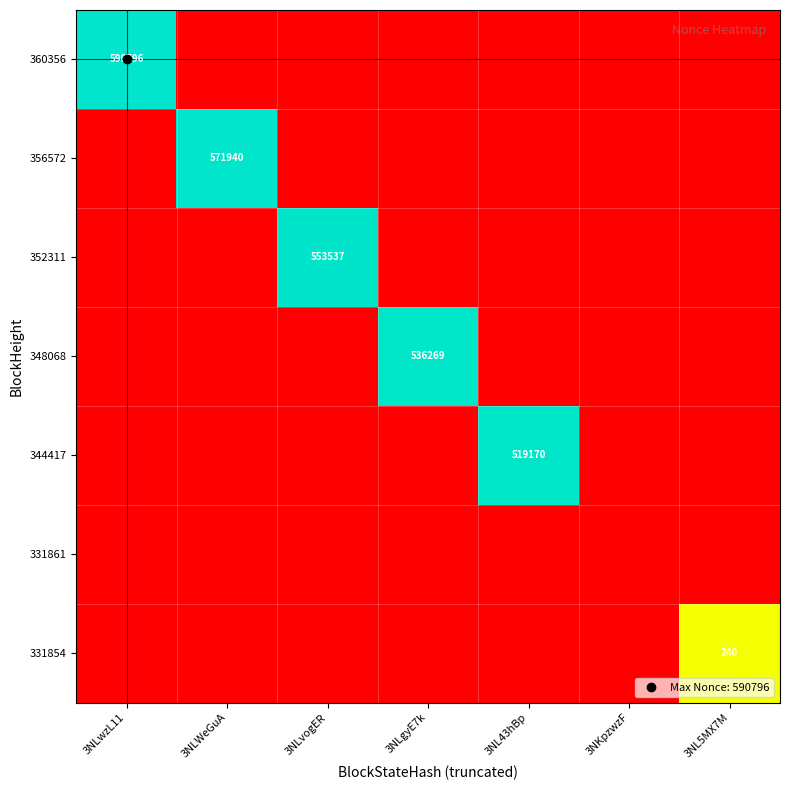

Which series has the widest spread of values?

360356